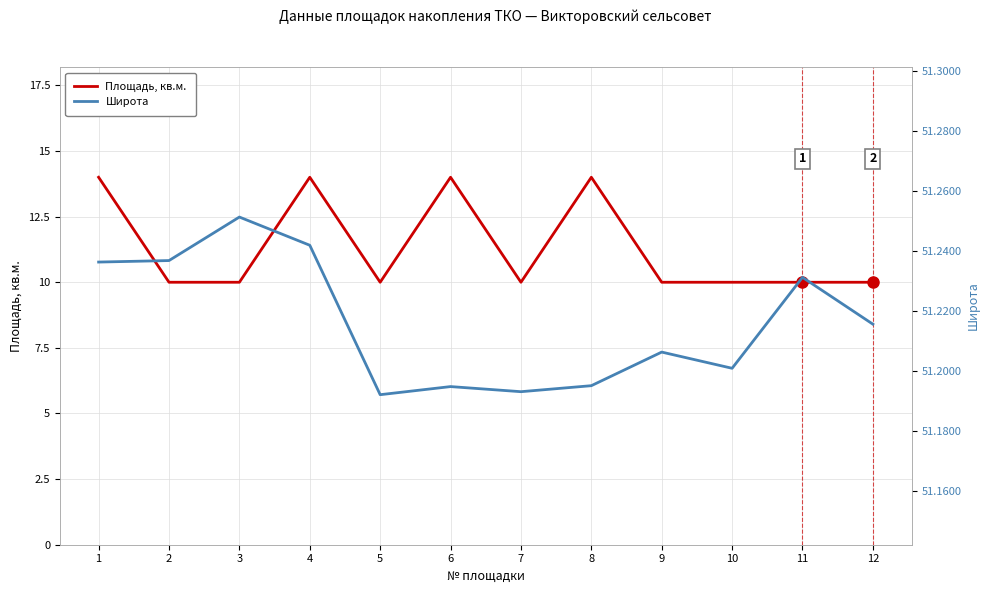

At which category does Площадь, кв.м. reach its first local peak?

4